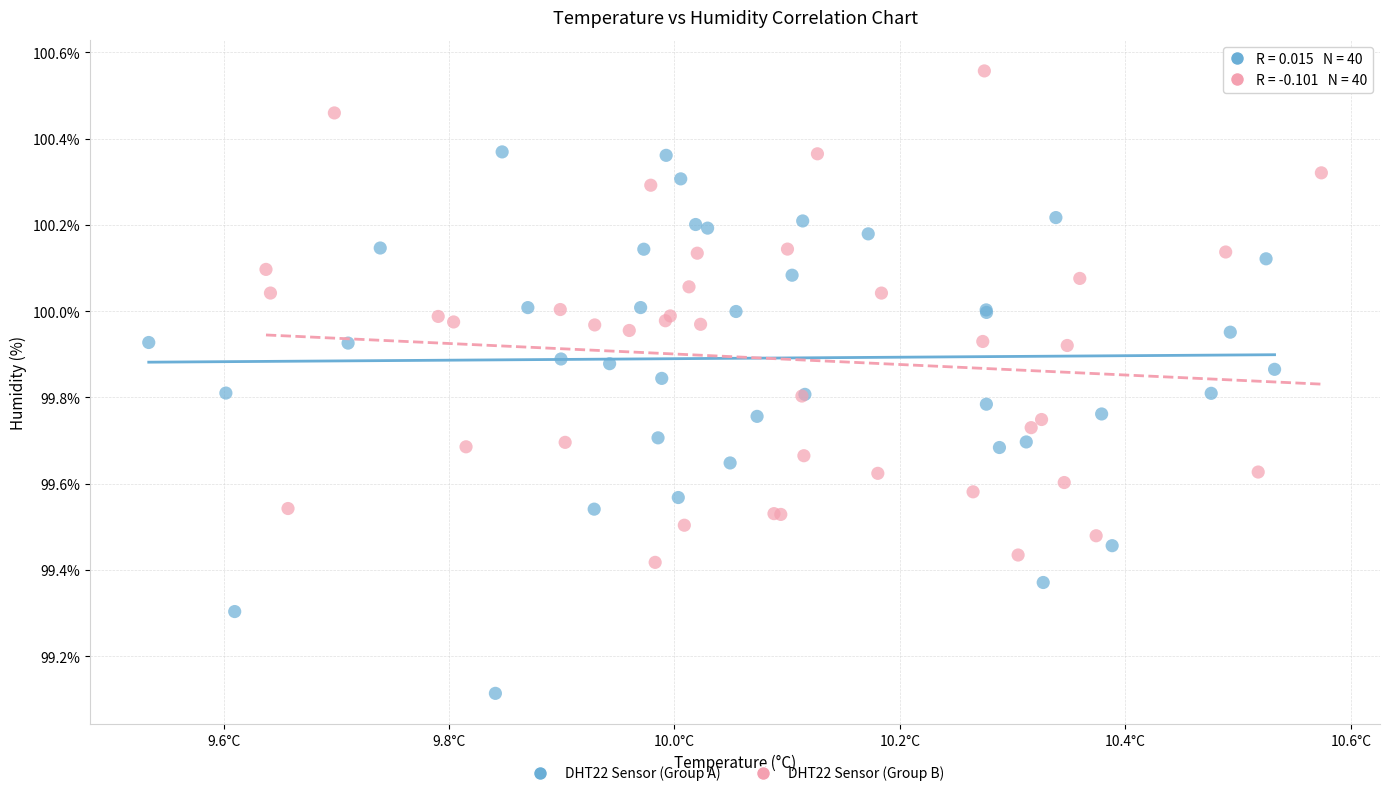

What are all the series names shown in the legend?

DHT22 Sensor (Group A), DHT22 Sensor (Group B)